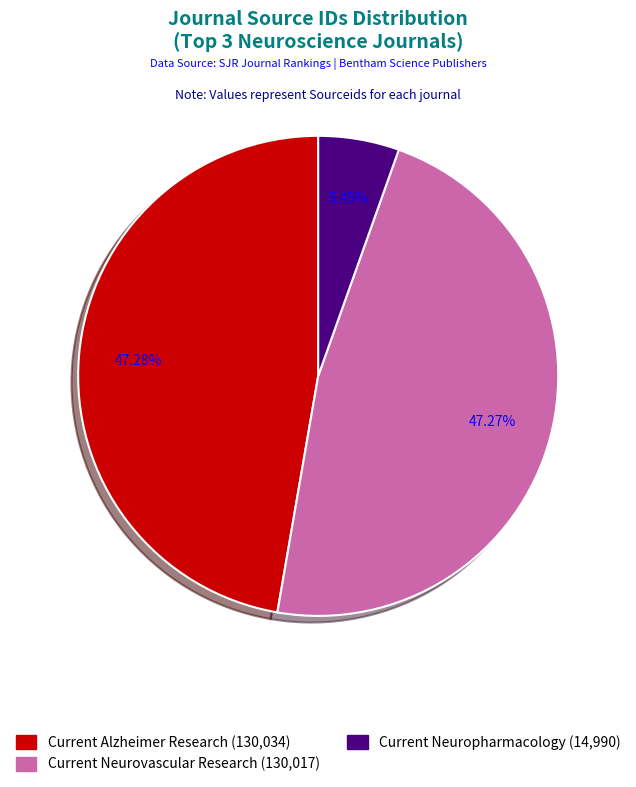

Between Current Neuropharmacology and Current Neurovascular Research, which is larger?

Current Neurovascular Research